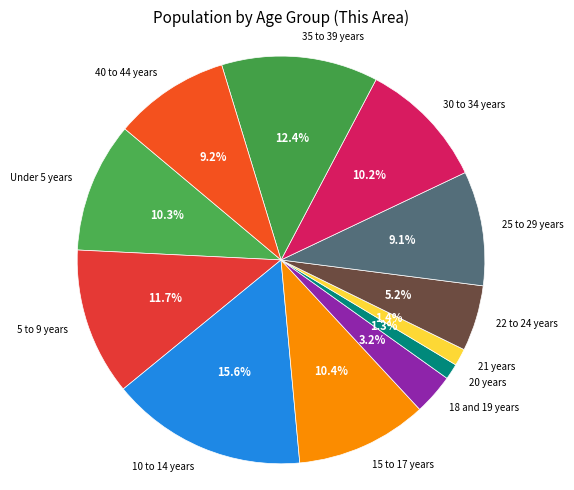

To the nearest percent, what is the combined percentage of 35 to 39 years and 10 to 14 years?

28%